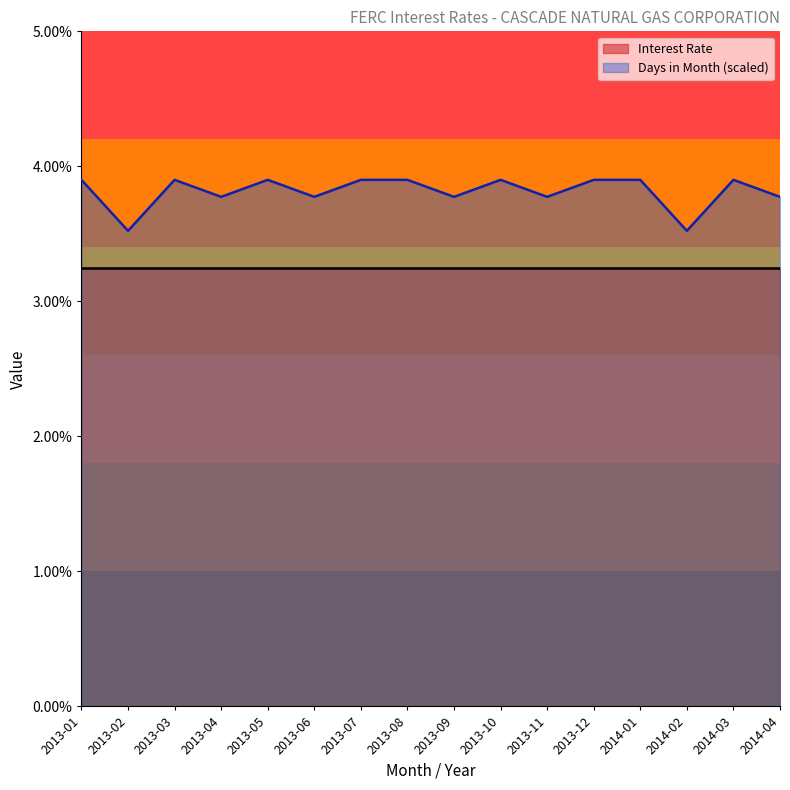

What position from the right is 2013-02?

15